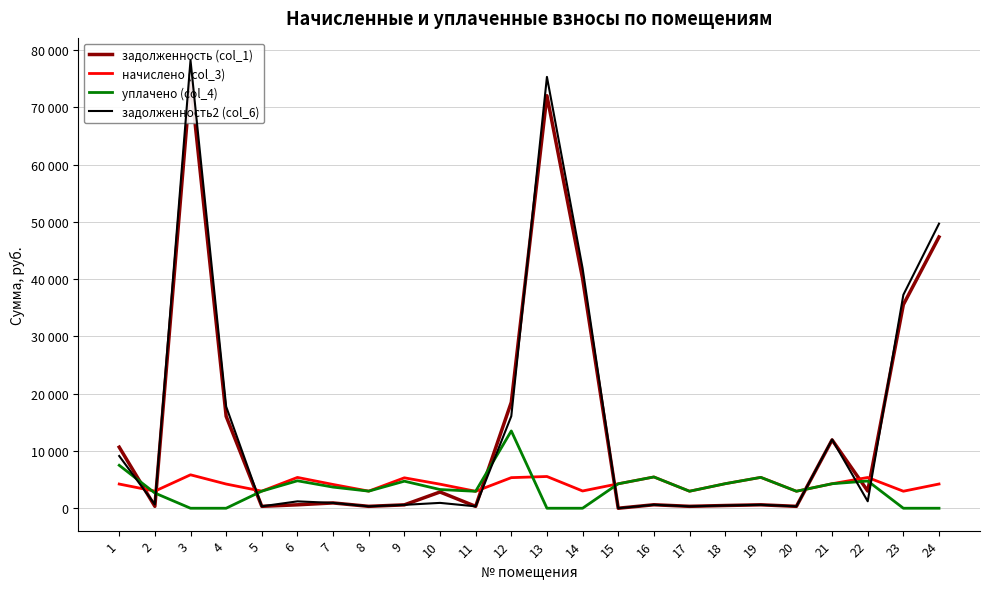

Reading left to right, list all the values displayed in this chart.

задолженность (col_1): 1=10667.0	2=331.8	3=74811.9	4=16059.6	5=331.8	6=599.7	7=924.2	8=331.8	9=590.4	10=2836.5	11=328.6	12=18515.5	13=72053.4	14=40117.1	15=0.0	16=606.9	17=333.3	18=475.9	19=598.9	20=329.7	21=11933.0	22=3010.7	23=35567.4	24=47377.6
начислено (col_3): 1=4226.2	2=2986.0	3=5838.5	4=4226.2	5=2986.0	6=5380.6	7=4149.9	8=2986.0	9=5313.8	10=4202.4	11=2957.4	12=5342.4	13=5542.7	14=3014.6	15=4269.1	16=5461.6	17=2971.7	18=4283.5	19=5390.1	20=2966.9	21=4278.7	22=5371.0	23=2971.7	24=4231.0
уплачено (col_4): 1=7500.0	2=2654.2	3=0.0	4=0.0	5=2986.0	6=4792.3	7=3688.8	8=2986.0	9=4723.4	10=3268.5	11=2957.4	12=13500.0	13=0.0	14=0.0	15=4269.1	16=5461.6	17=2971.7	18=4283.5	19=5390.1	20=2966.9	21=4278.7	22=4754.3	23=0.0	24=0.0
задолженность2 (col_6): 1=9126.7	2=663.6	3=78239.3	4=17760.8	5=331.8	6=1201.2	7=927.4	8=331.8	9=590.4	10=933.9	11=328.6	12=16078.2	13=75337.1	14=41921.1	15=0.0	16=606.9	17=330.2	18=475.9	19=598.9	20=329.7	21=12003.2	22=1212.3	23=37278.2	24=49702.9